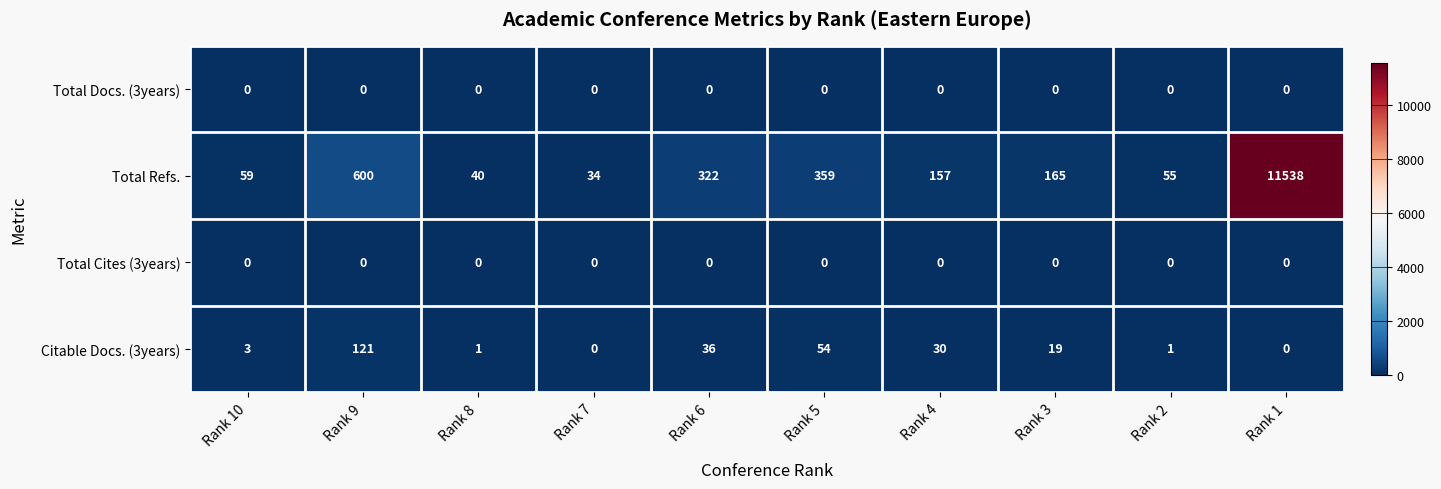

At which label does Total Refs. reach its minimum?

Rank 7